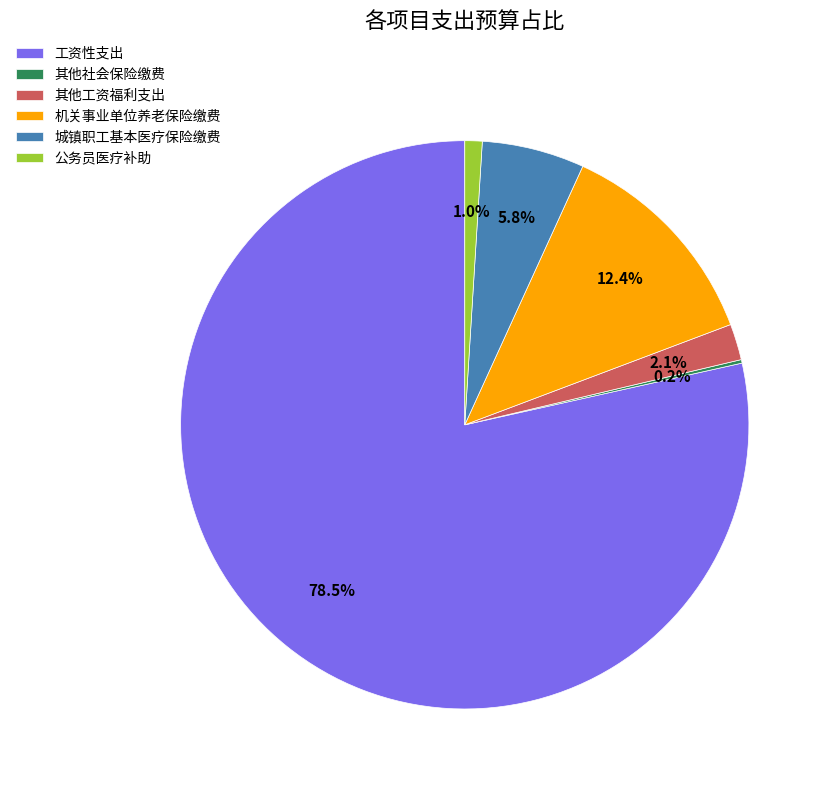

What is the ratio of the value at 机关事业单位养老保险缴费 to the value at 城镇职工基本医疗保险缴费?

2.1